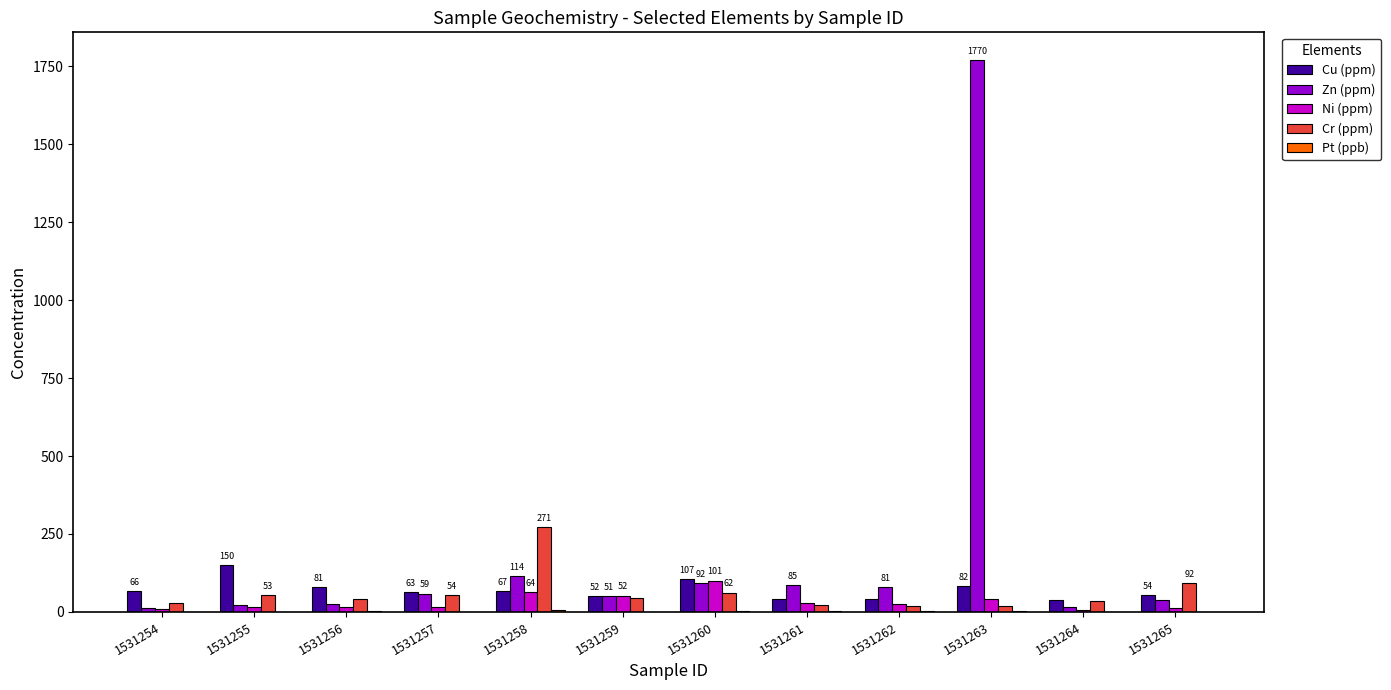

Which series has the largest total across all categories?

Zn (ppm)